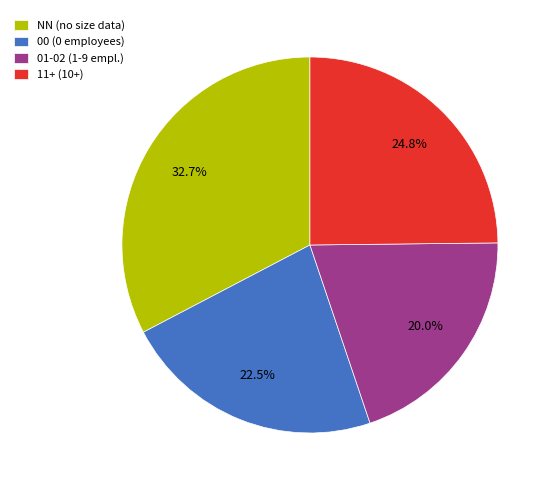

Does 00 (0 employees) account for over 50% of the chart?

No